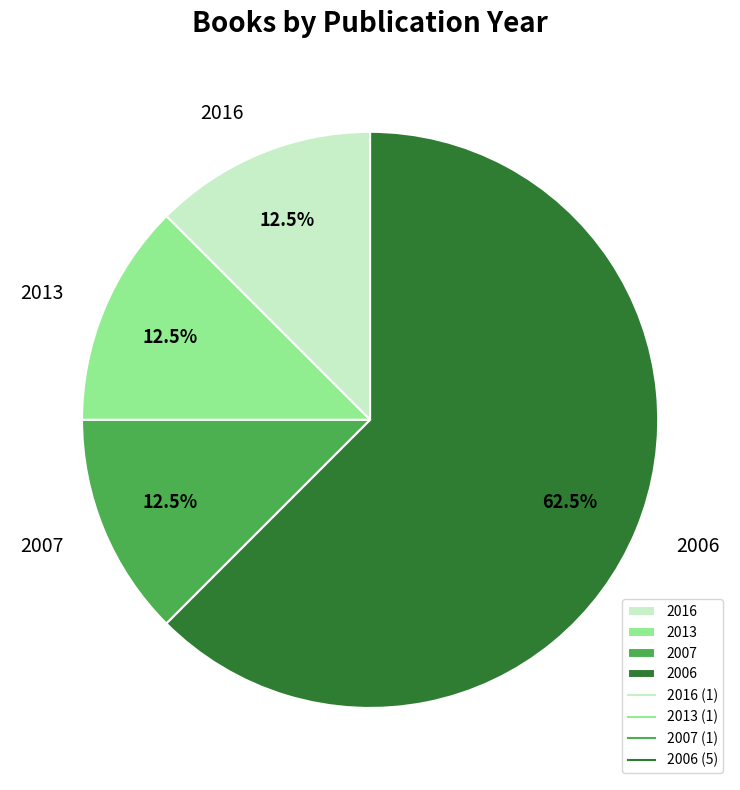

What is the majority slice?

2006